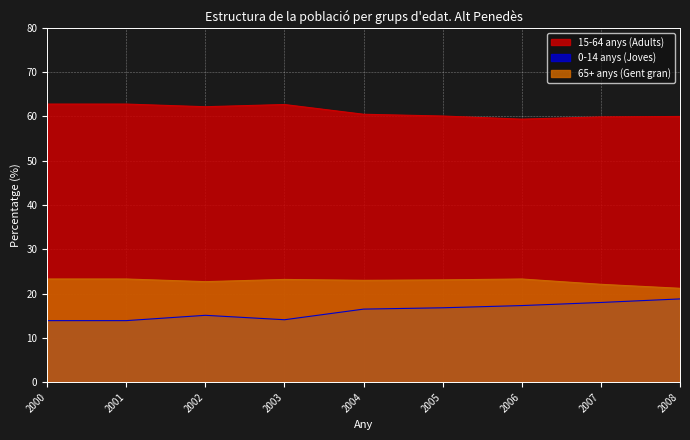

What are all the series names shown in the legend?

15-64 anys (Adults), 0-14 anys (Joves), 65+ anys (Gent gran)